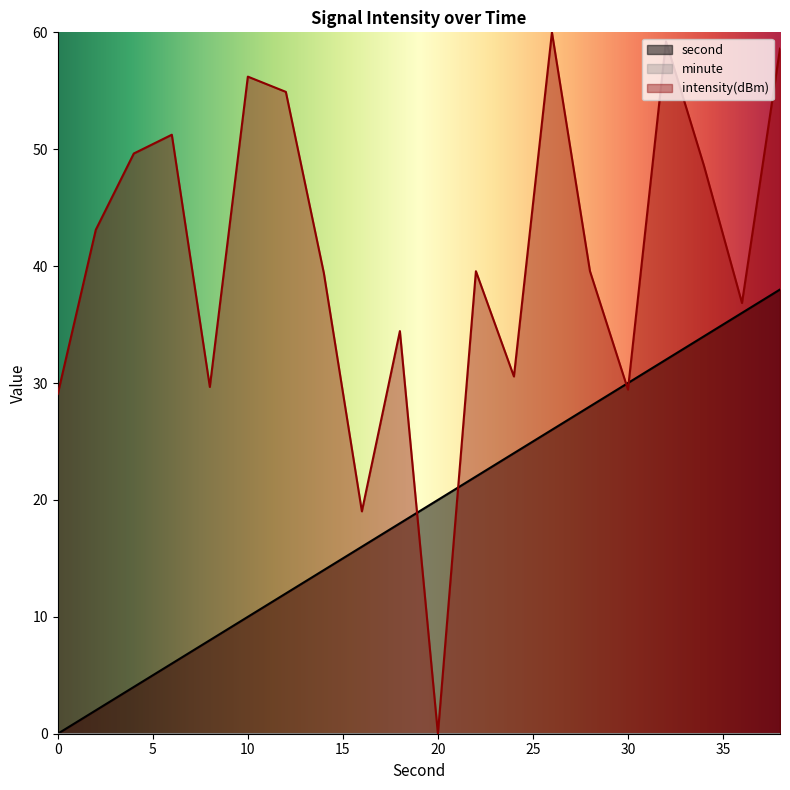

True or false: second has a value of 30.0 at 30.

True